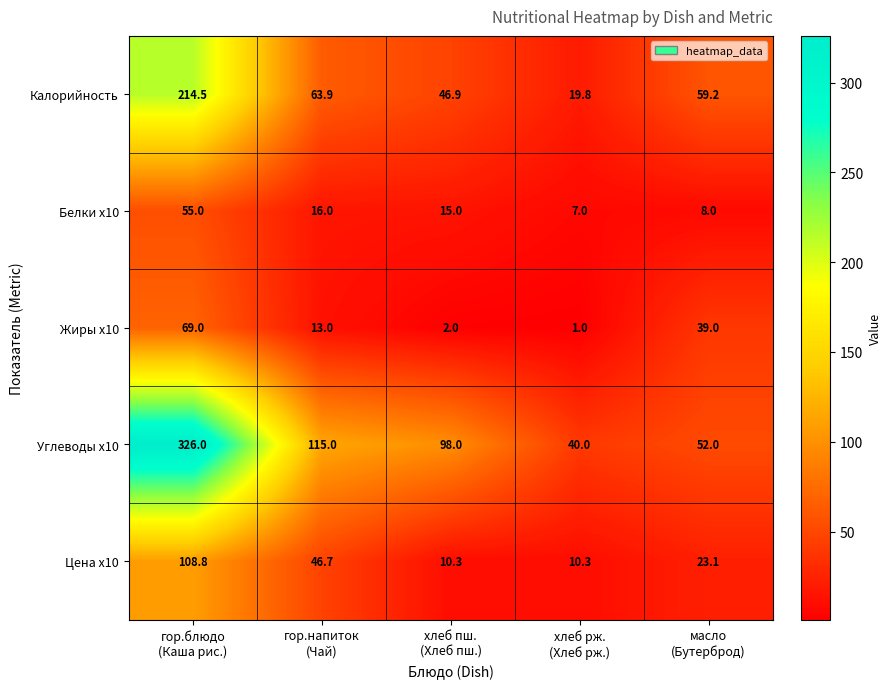

Count the number of data series in this chart.

5